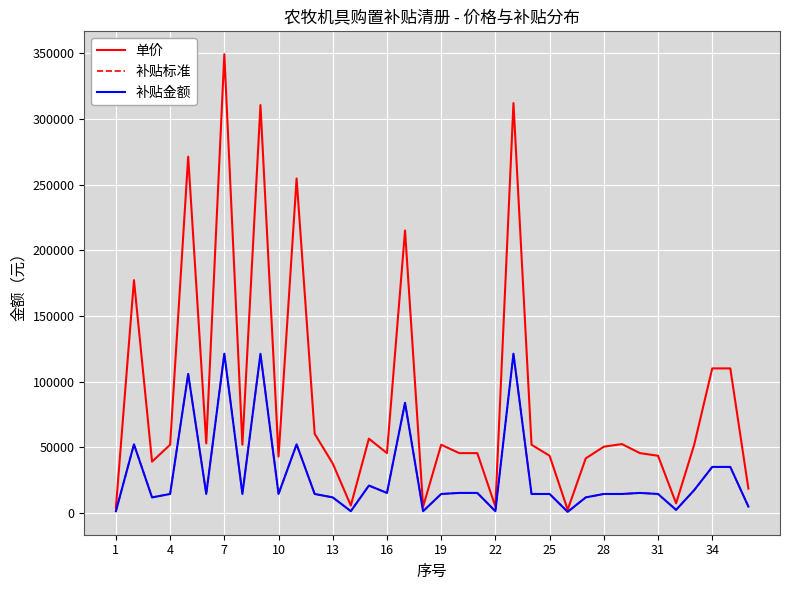

True or false: 补贴标准 and 单价 cross at least once.

False